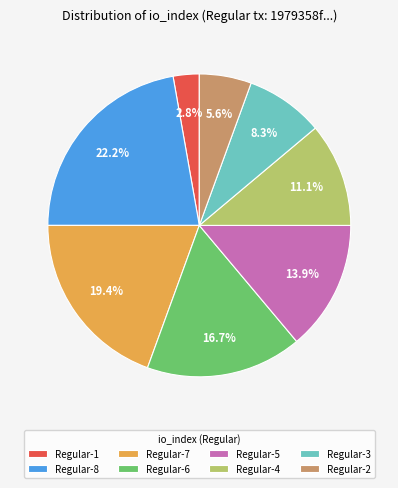

Is there any slice that represents more than half of the pie?

No